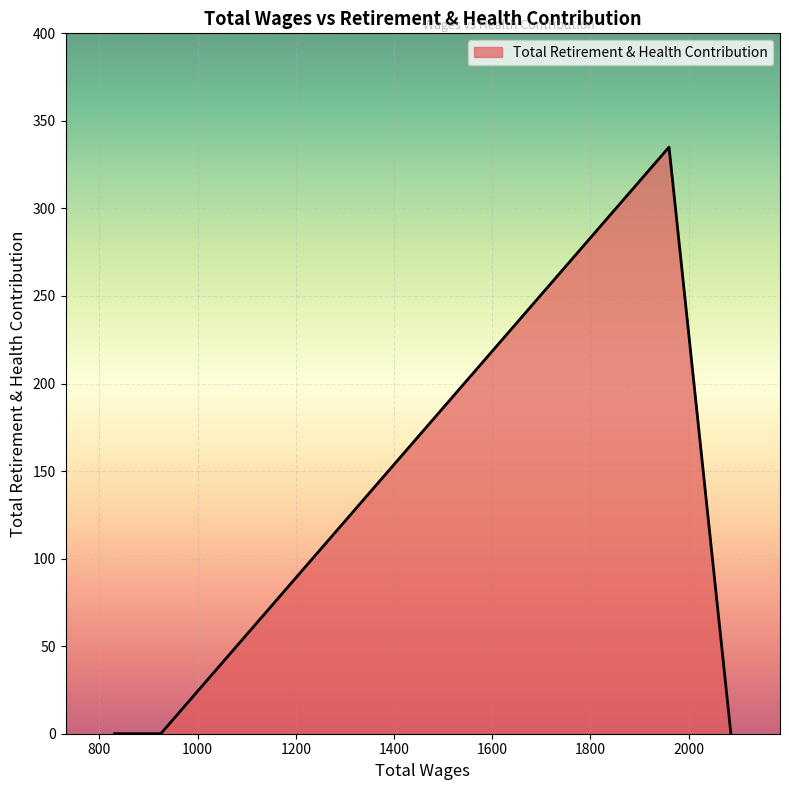

What is the greatest value displayed?

335